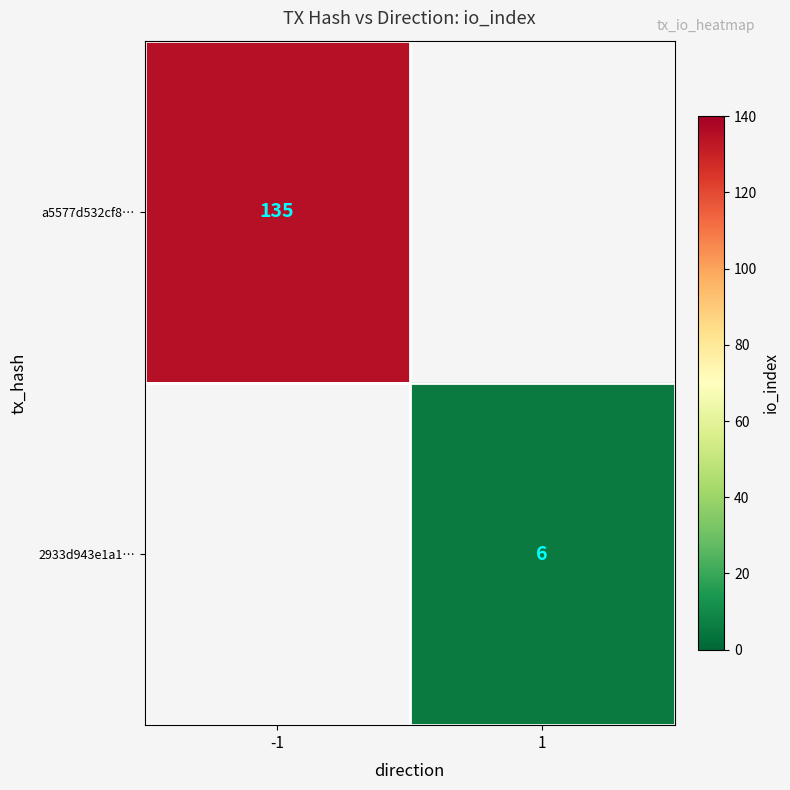

The value of a5577d532cf8… at -1 is 74. True or false?

False